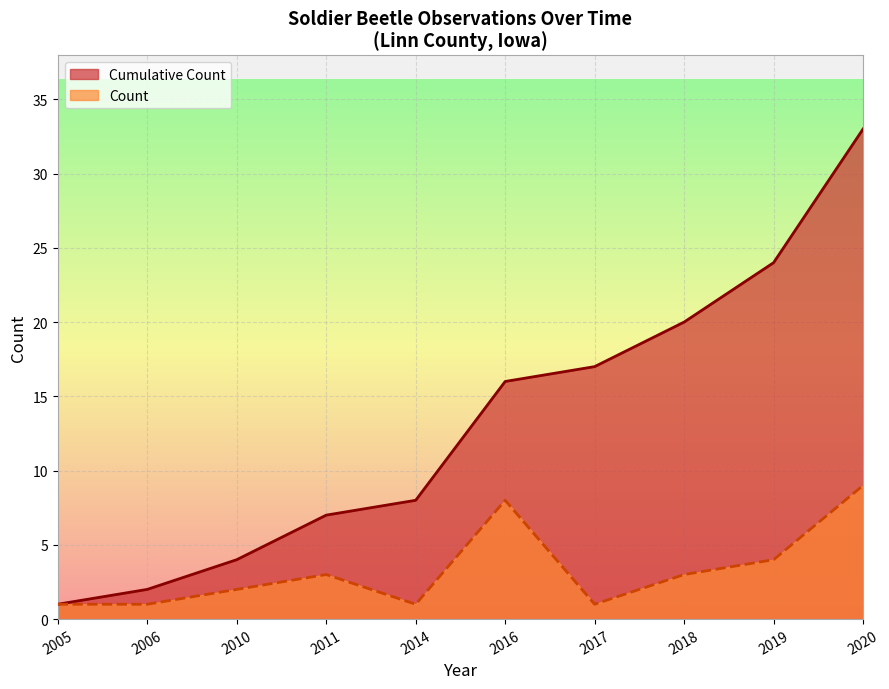

List the labels in order of Cumulative Count value, smallest first.

2005, 2006, 2010, 2011, 2014, 2016, 2017, 2018, 2019, 2020